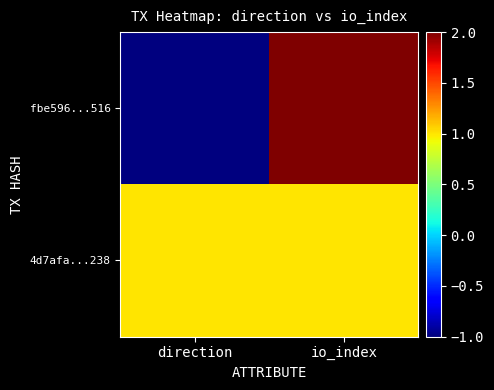

At how many categories does at least one series exceed 1?

1